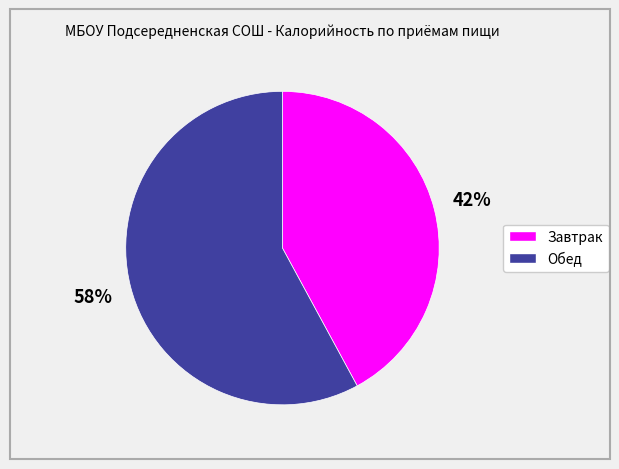

Is there any slice that represents more than half of the pie?

Yes